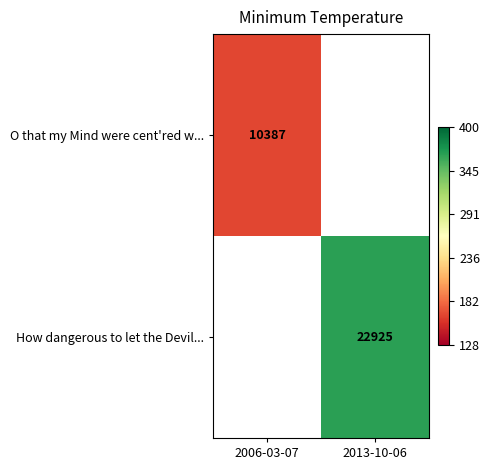

Is it true that How dangerous to let the Devil... equals 22925 at 2013-10-06?

True